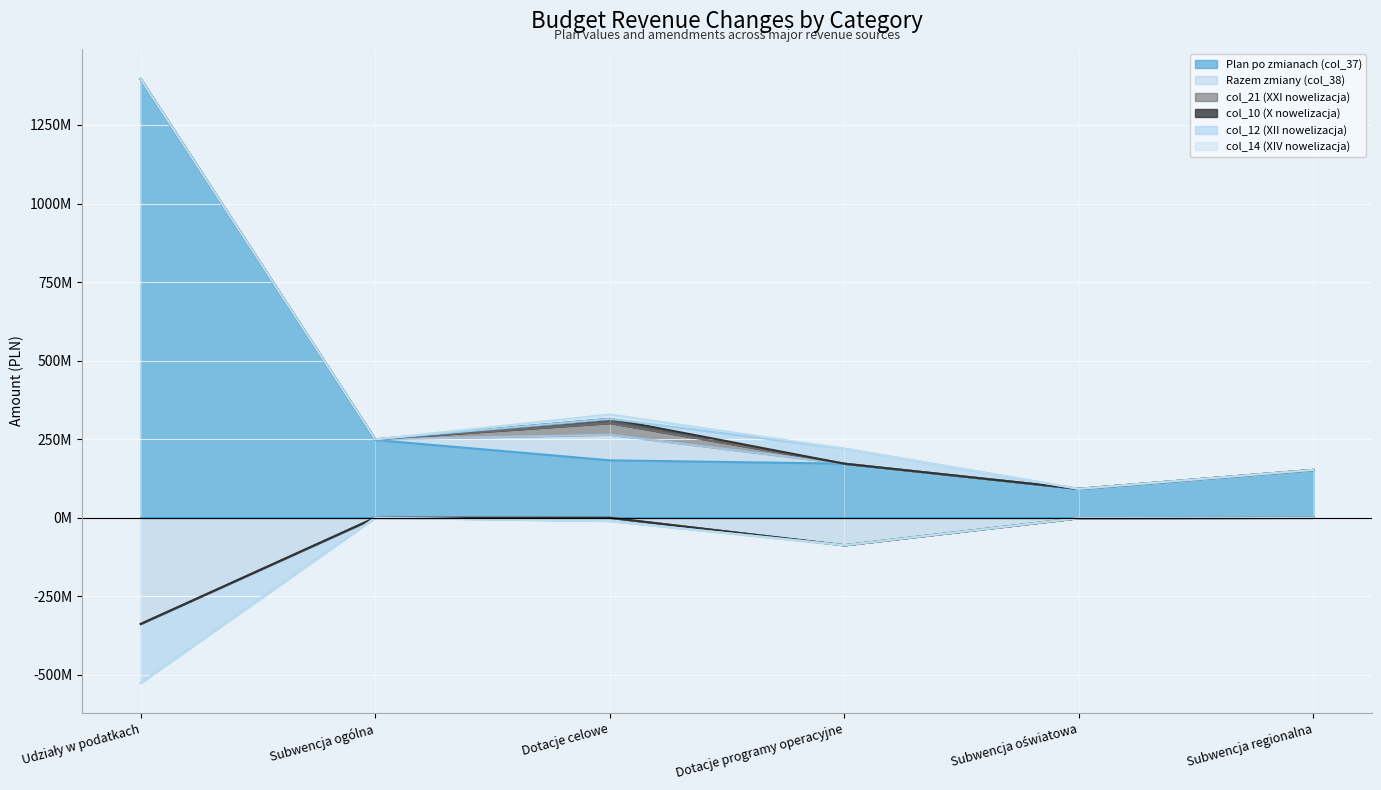

What is the sum of the Plan po zmianach (col_37) values at Subwencja regionalna and Dotacje programy operacyjne?

324512051